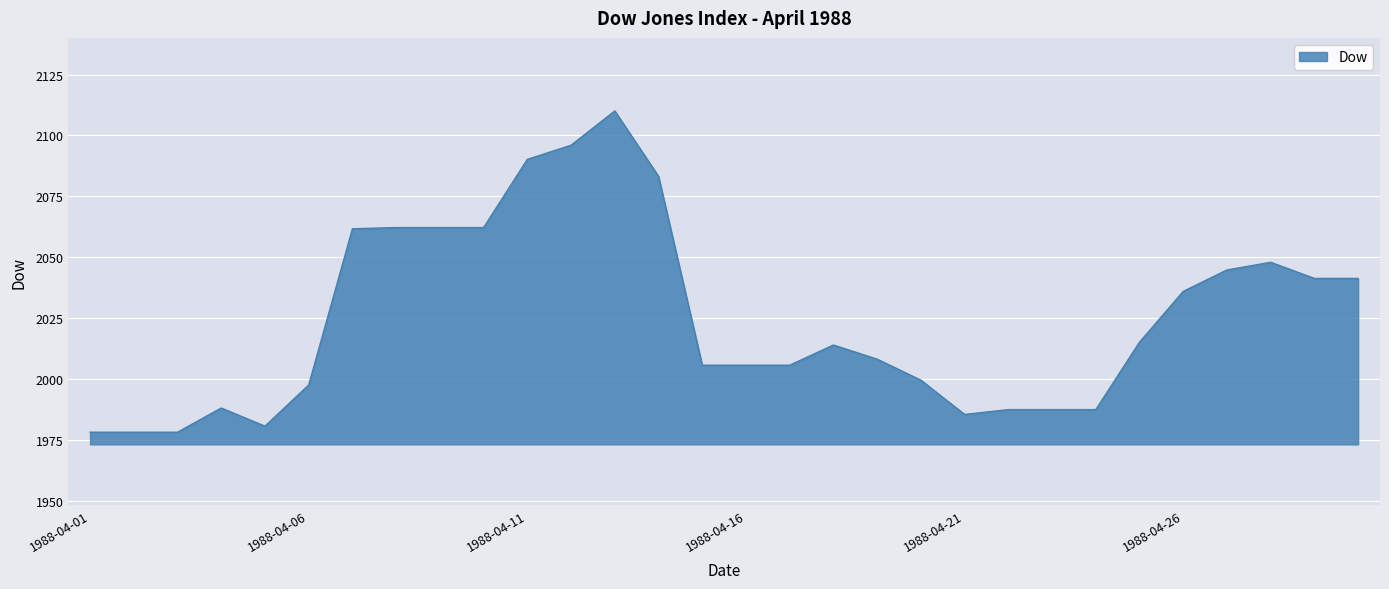

What is the greatest value displayed?

2110.1